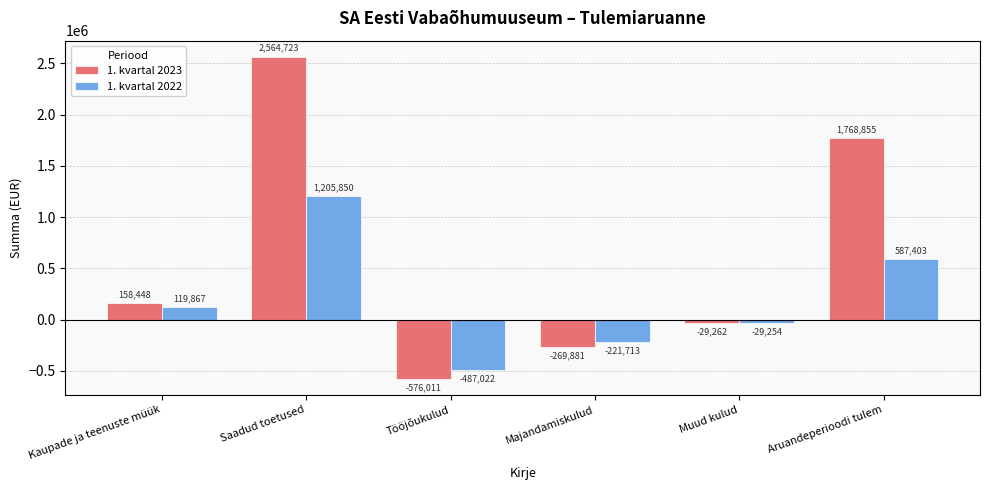

Which series has the widest spread of values?

1. kvartal 2023